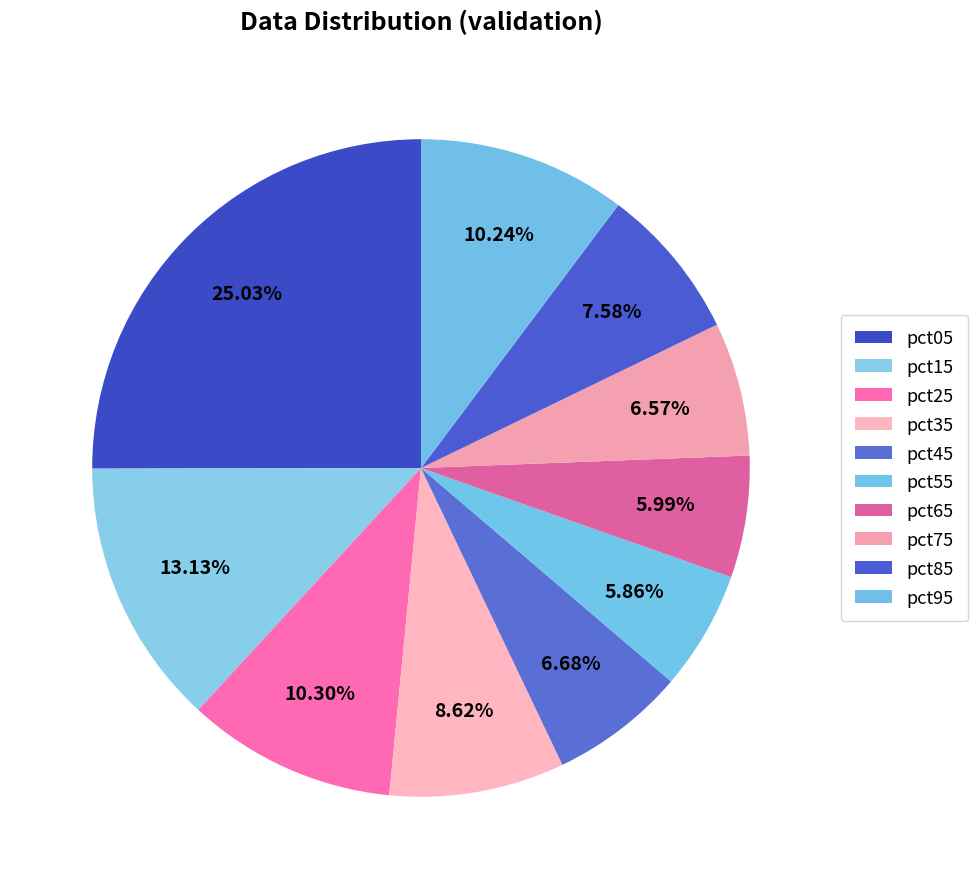

To the nearest percent, what percentage of the pie is pct65?

6%